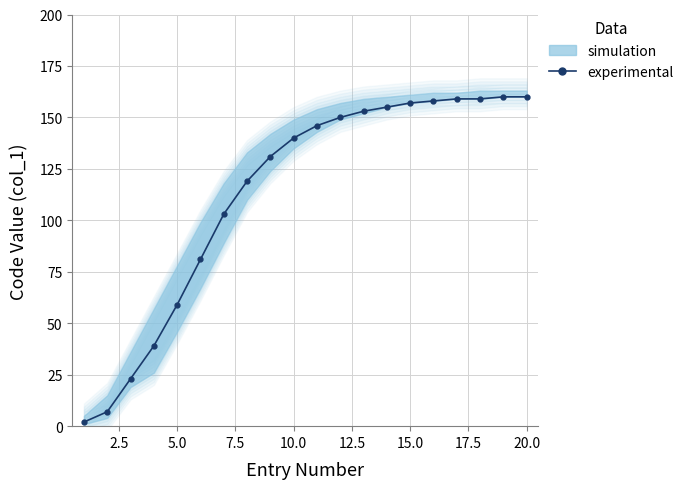

True or false: the data has more than 1 interior local peaks.

False